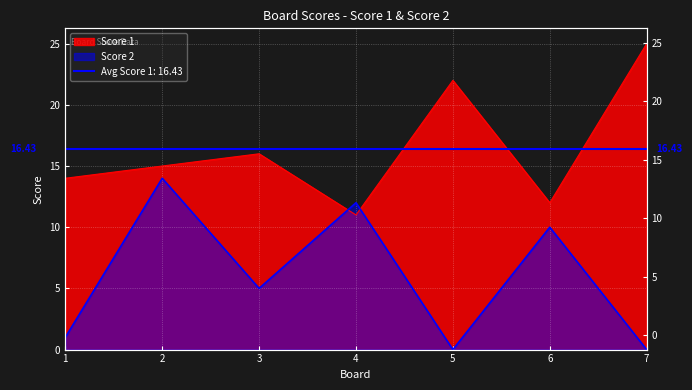

Does the chart display data point markers on the line(s)?

No